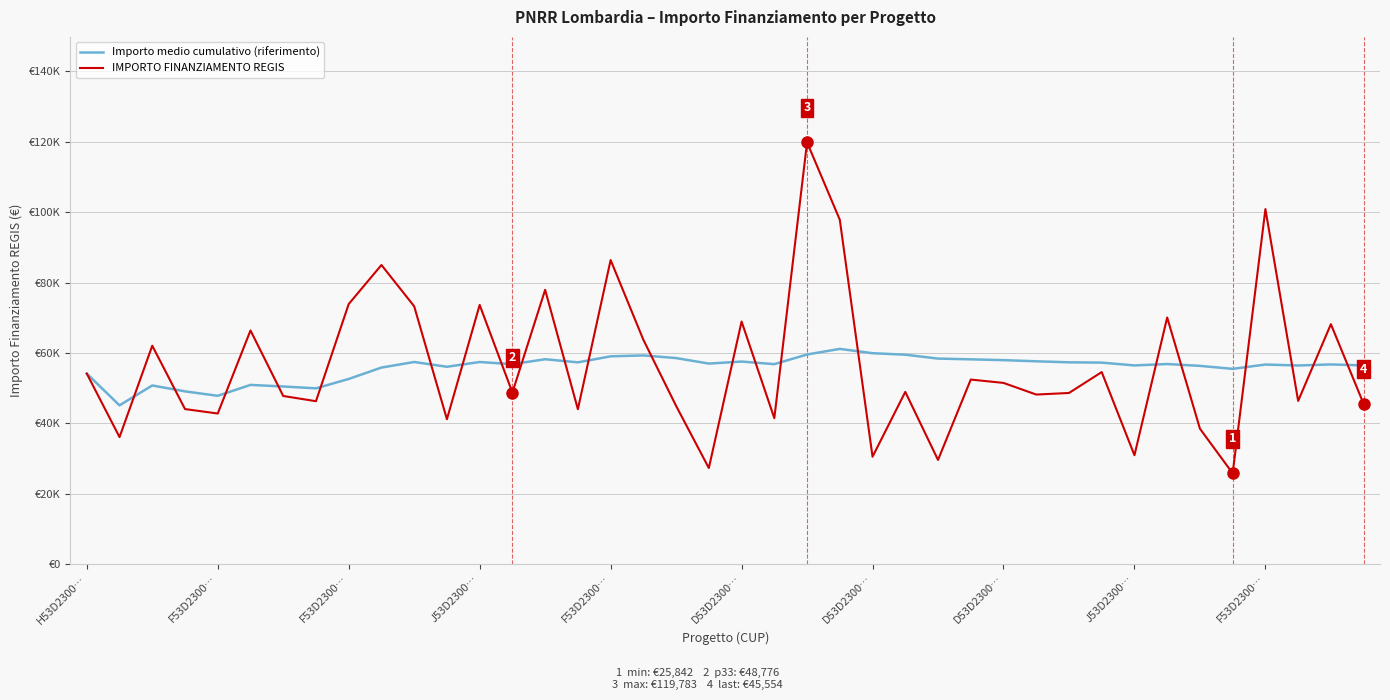

How many times do Importo medio cumulativo (riferimento) and IMPORTO FINANZIAMENTO REGIS cross each other?

22